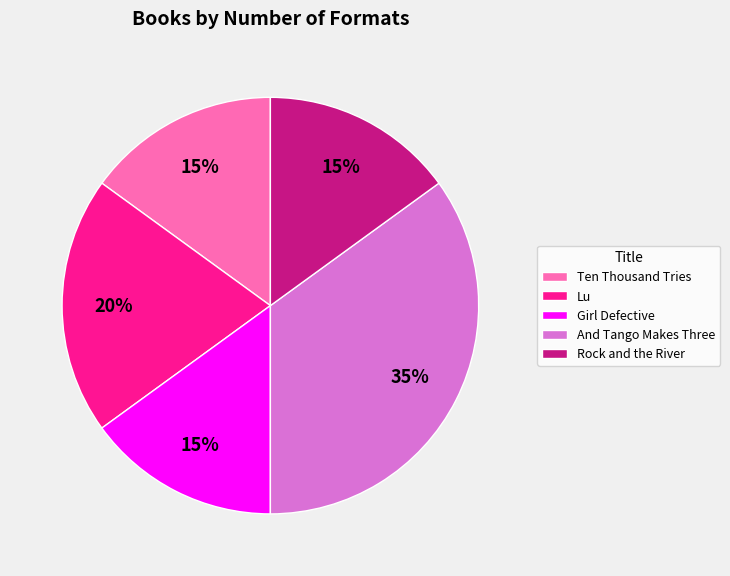

Which category has the biggest portion of the pie?

And Tango Makes Three